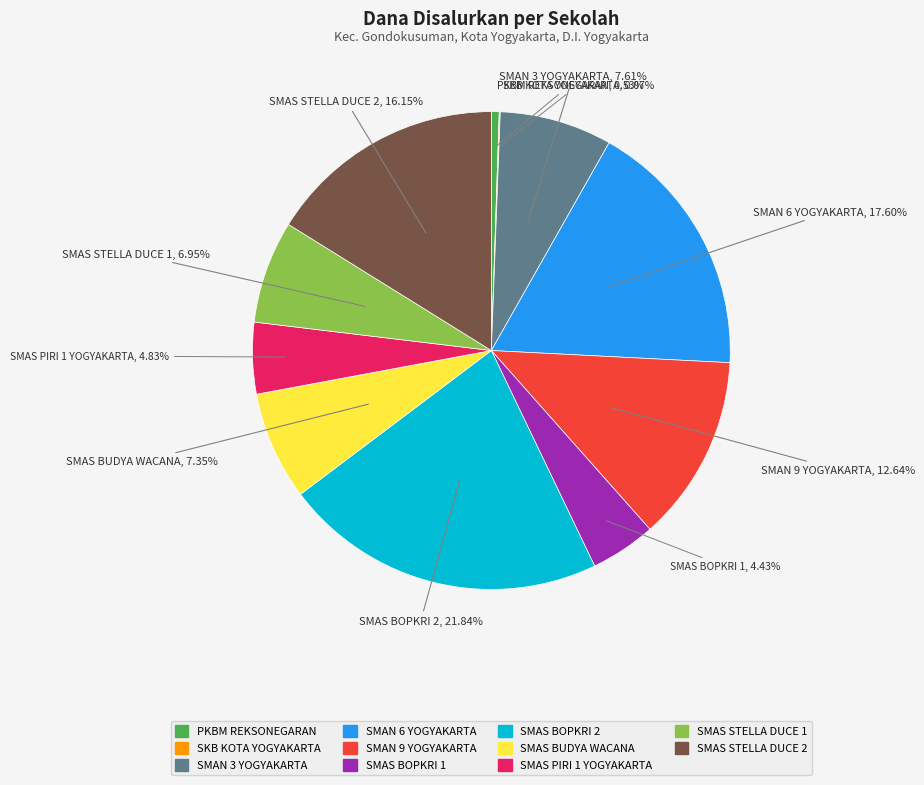

Which slice is the largest?

SMAS BOPKRI 2